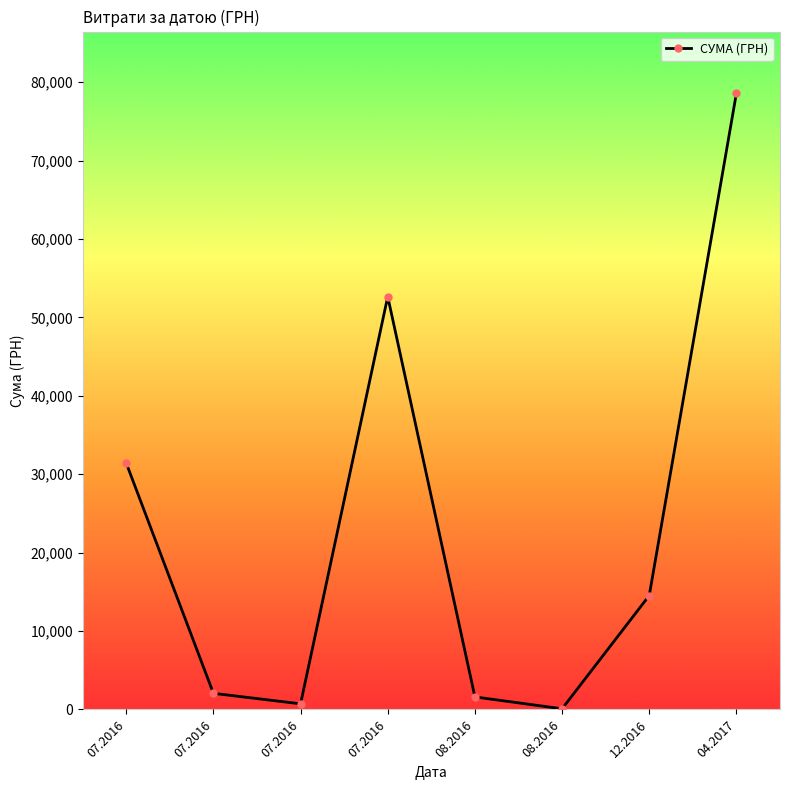

What is the label of the 1st point from the right?

04.2017